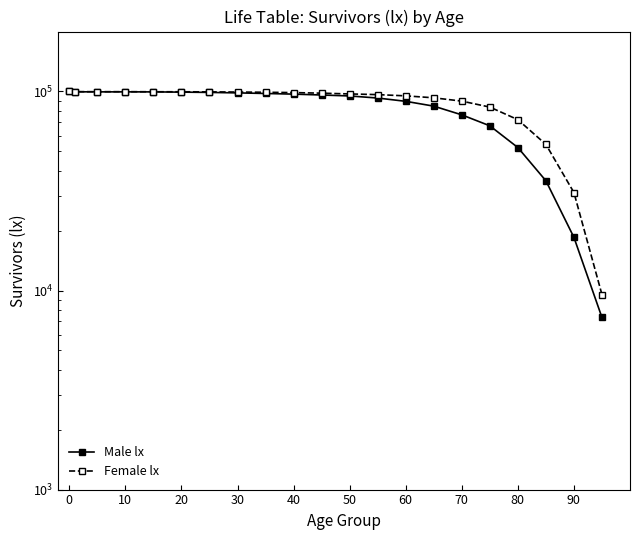

Reading left to right, what are all the values shown in this chart?

Male lx: 100000	99625	99553	99543	99530	99237	98916	98376	97709	96976	95998	94941	92688	89233	84397	76306	67229	52277	35597	18494	7320
Female lx: 100000	99772	99769	99768	99685	99659	99549	99339	99086	98716	98056	97195	96424	95056	92937	89442	83475	72160	54212	31060	9536